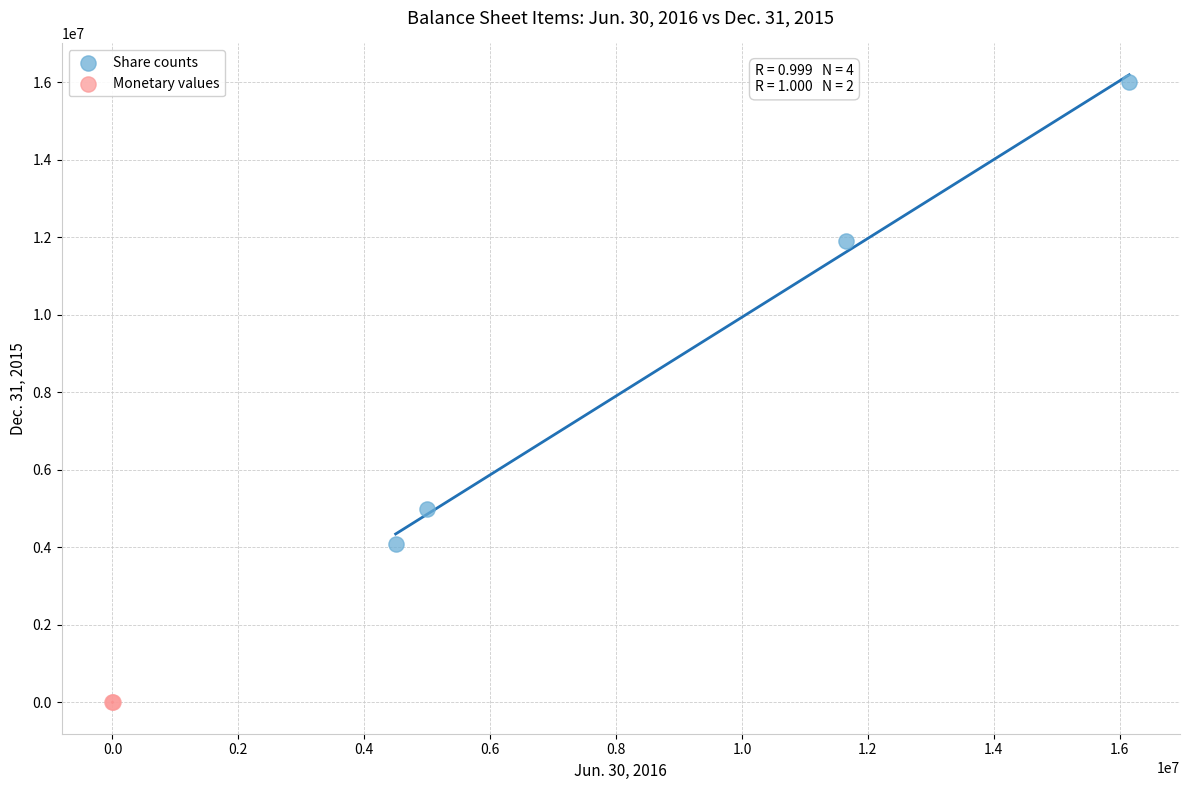

What are all the series names shown in the legend?

Share counts, Monetary values